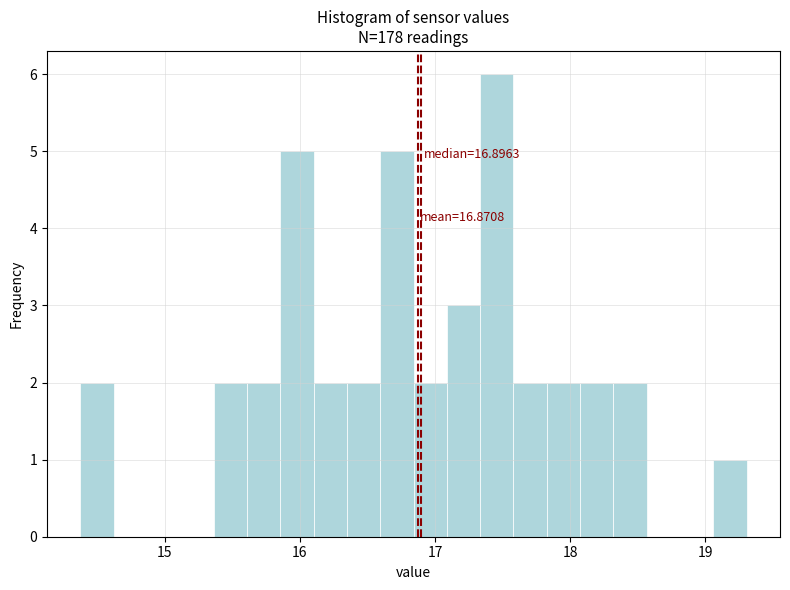

Around what value on the x-axis is the tallest bar? Give the approximate position of its centre, as read against the axis.

17.5